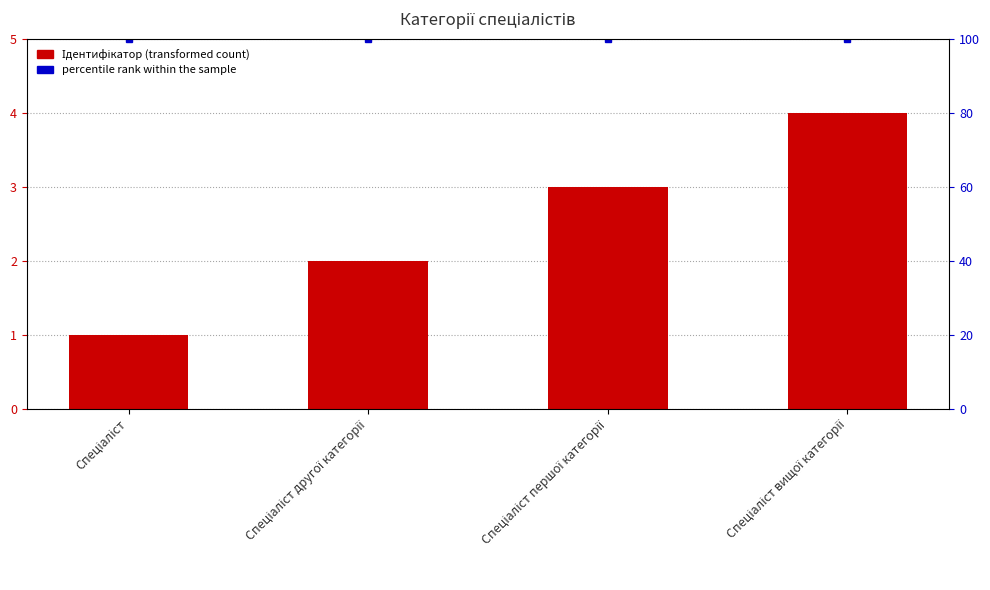

Rank the series by their maximum value, from lowest to highest.

Ідентифікатор, percentile rank within the sample